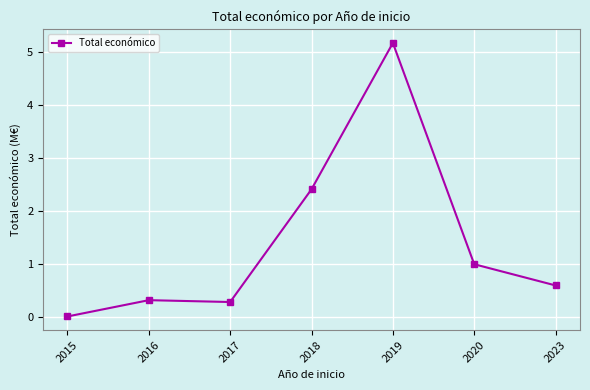

What is the maximum value shown in the chart?

5.2